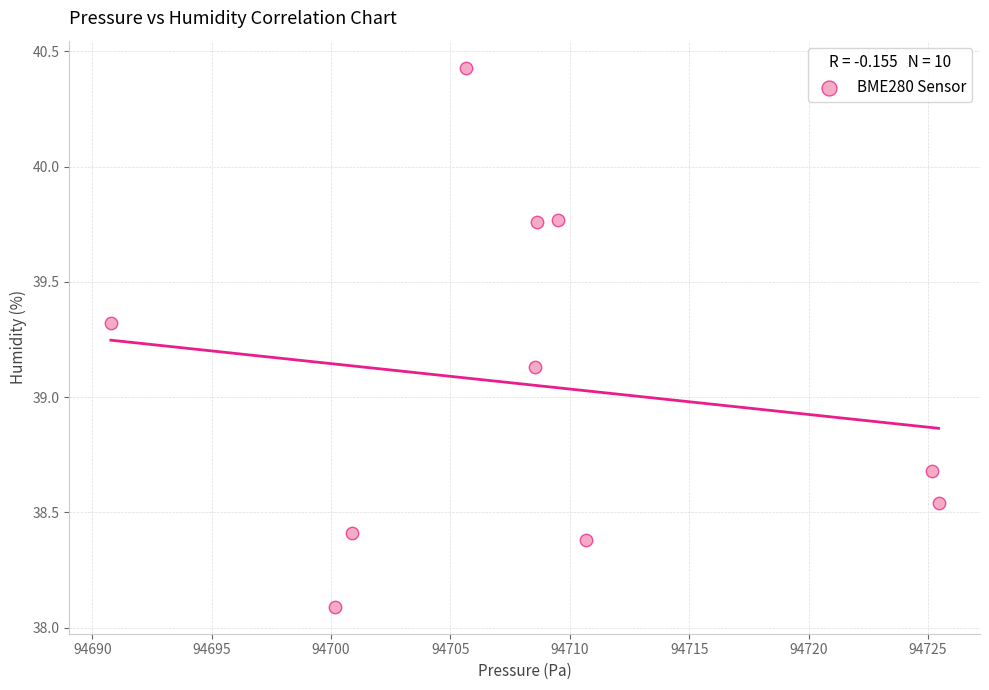

What is the range of X values (max minus min)?

34.7